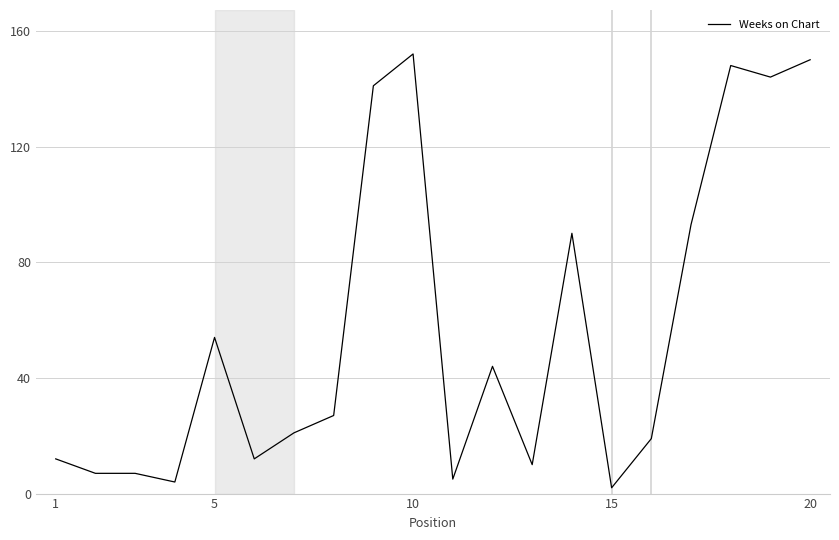

What is the greatest value displayed?

152